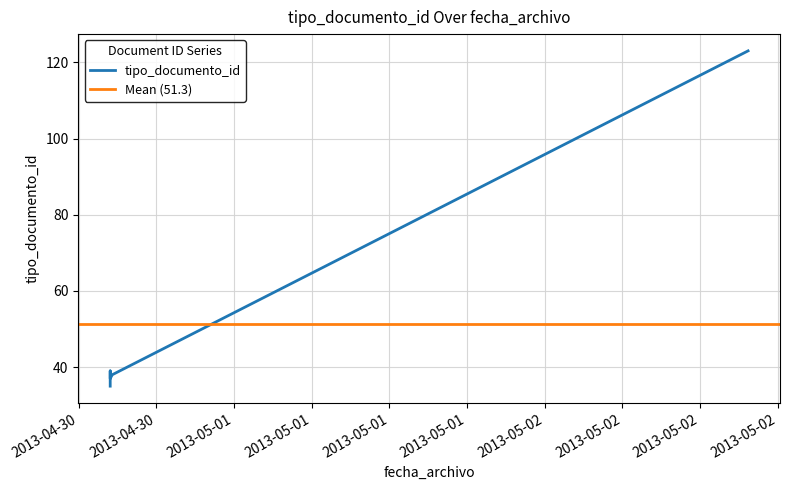

How many distinct data groups are displayed?

1